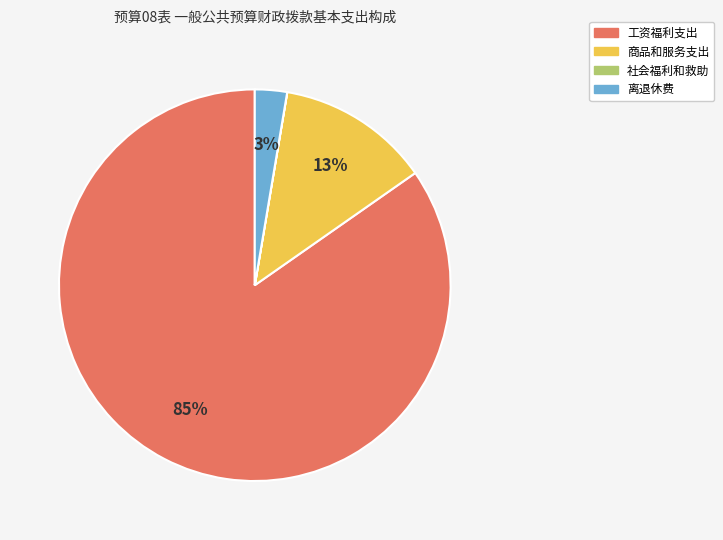

Between 商品和服务支出 and 离退休费, which is larger?

商品和服务支出